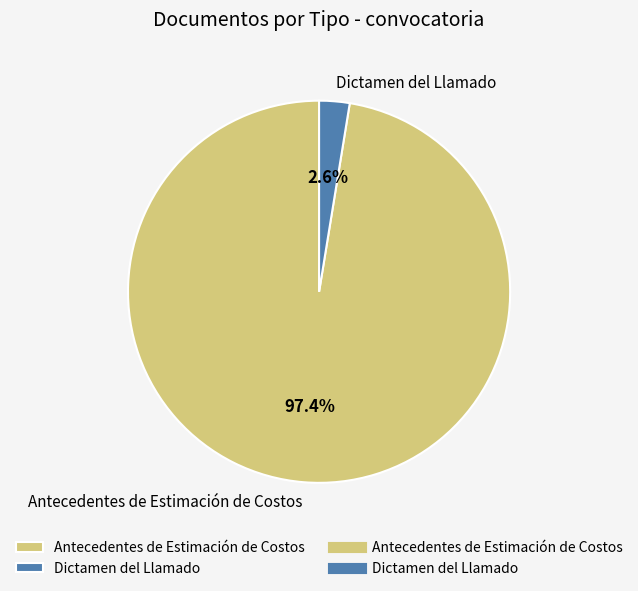

Which category has the smallest portion of the pie?

Dictamen del Llamado